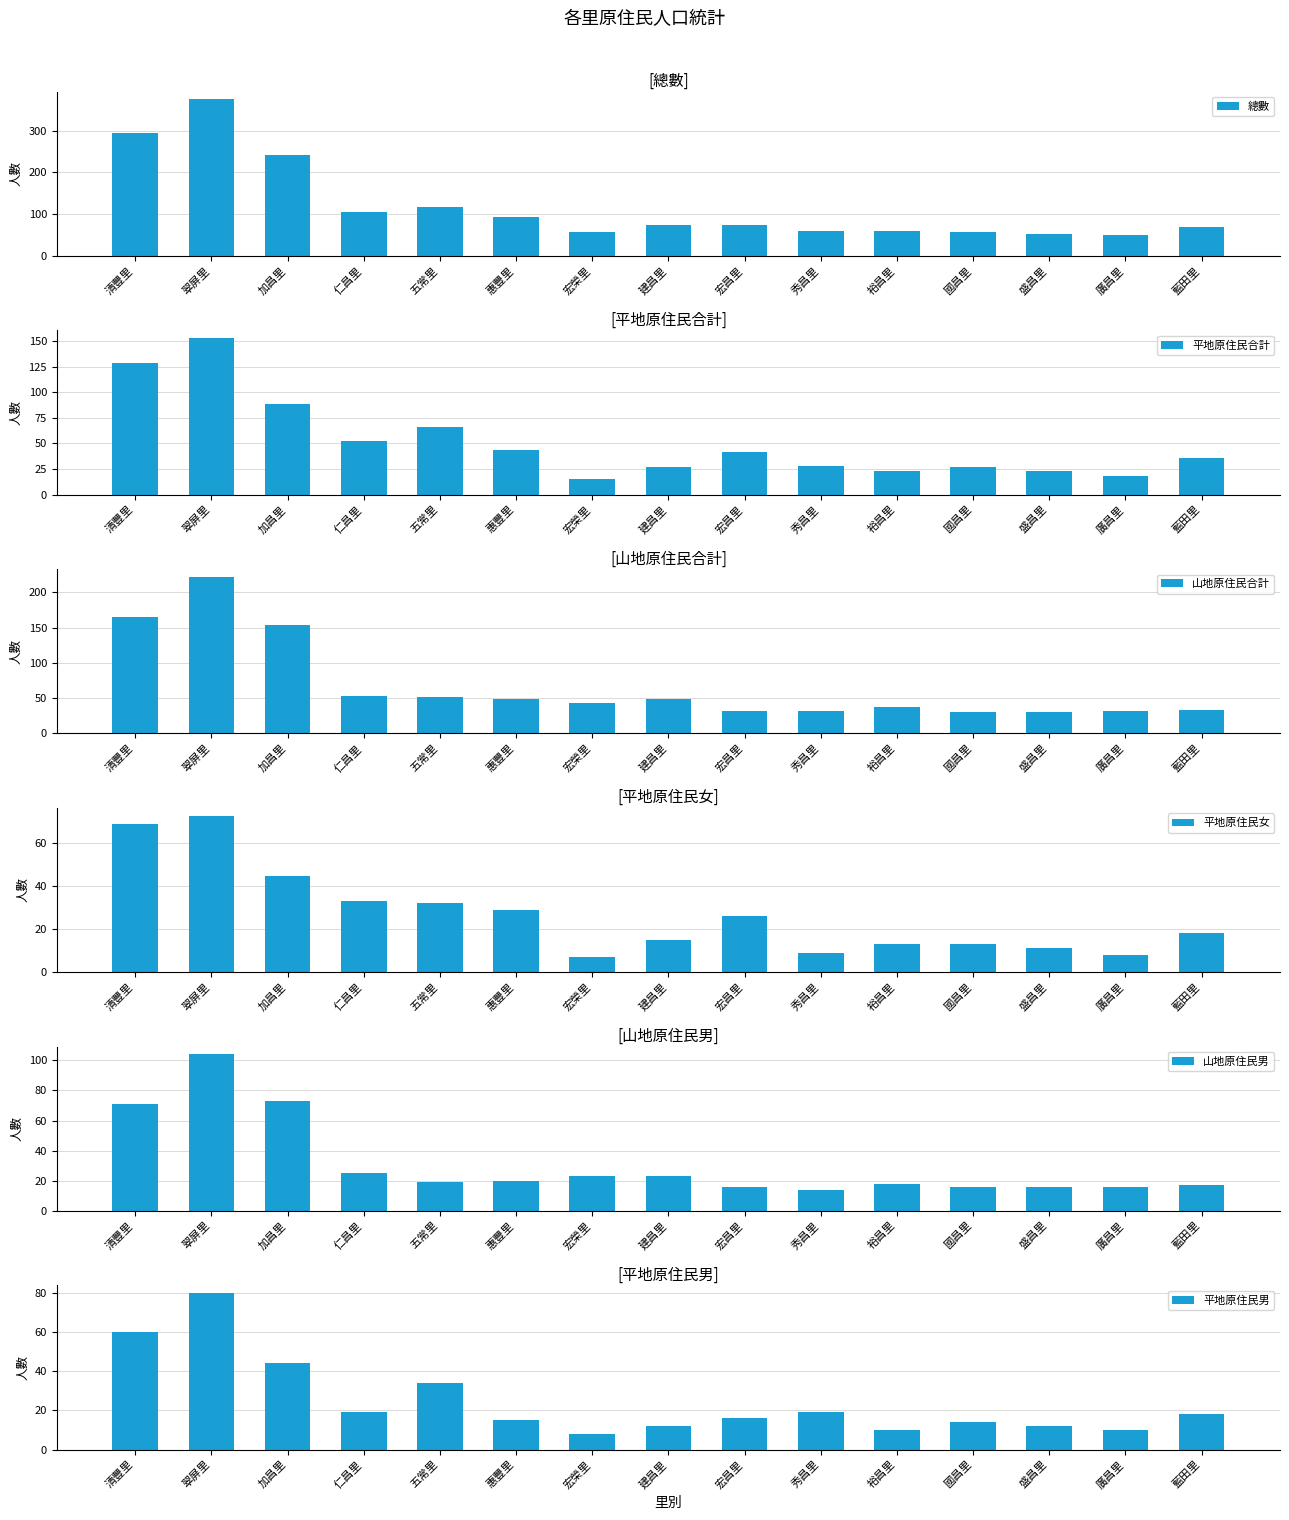

How many data points in 山地原住民男 are above 19?

7